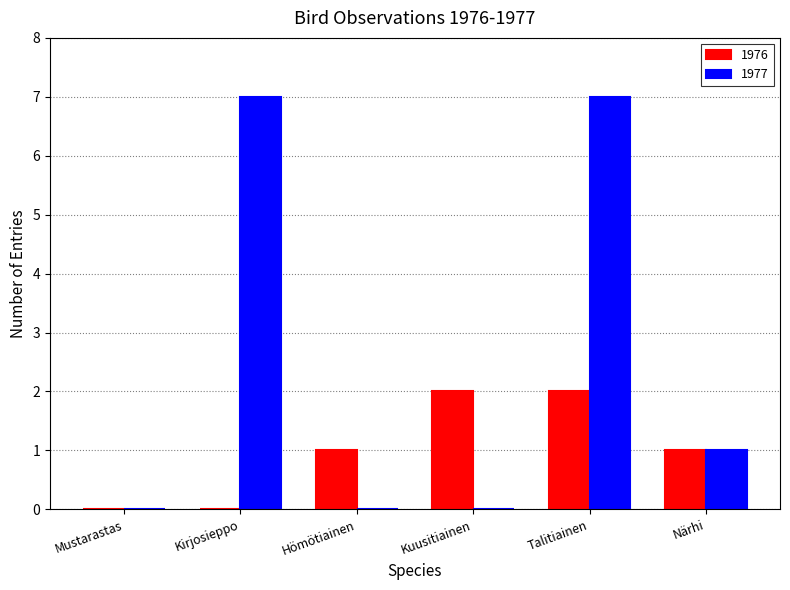

What are all the series names shown in the legend?

1976, 1977